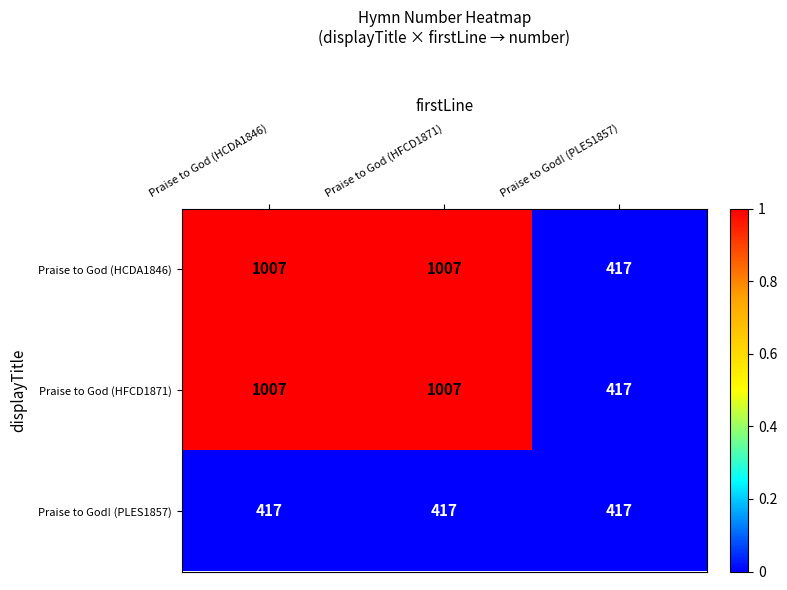

What is the difference between the highest and lowest values at Praise to God (HFCD1871)?

590